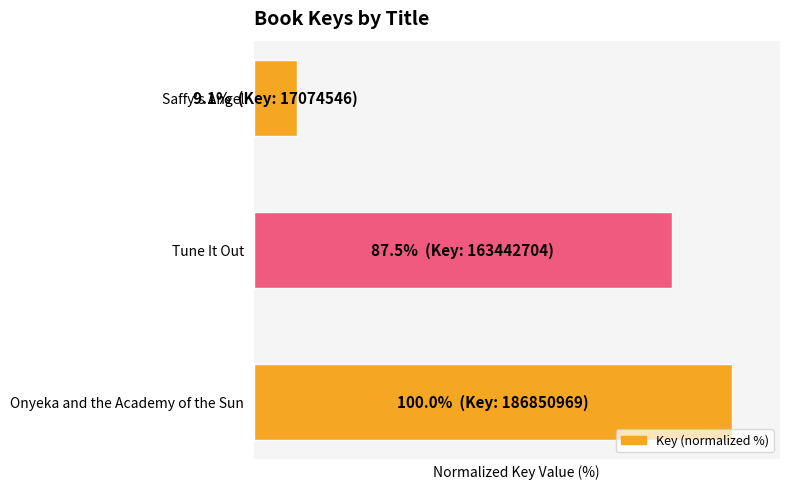

Does the chart contain any negative values?

No